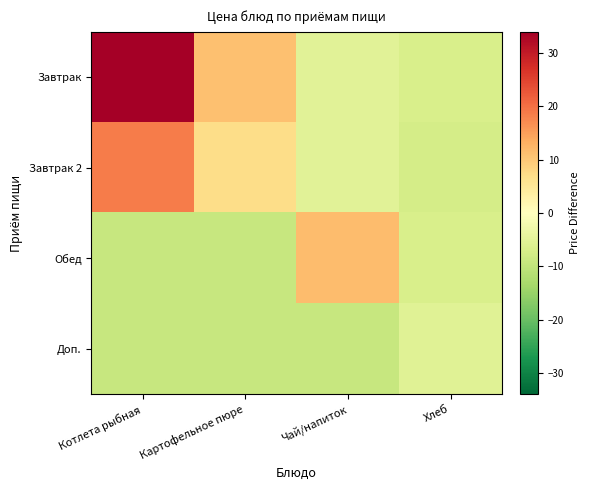

Which series has the largest range (max minus min)?

Завтрак